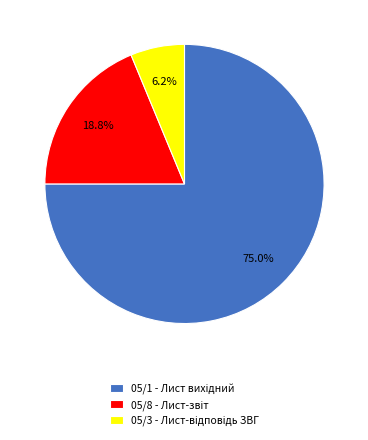

To the nearest percent, what is the average slice percentage?

33%